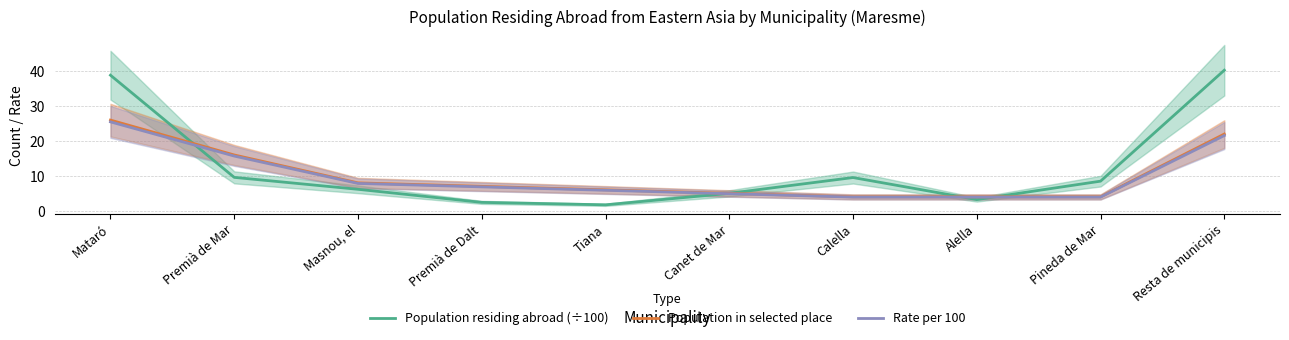

Reading left to right, transcribe all the data shown in this chart.

Population residing abroad (÷100): Mataró=38.9	Premià de Mar=9.6	Masnou, el=6.2	Premià de Dalt=2.4	Tiana=1.7	Canet de Mar=5.0	Calella=9.5	Alella=3.2	Pineda de Mar=8.5	Resta de municipis=40.3
Population in selected place: Mataró=26.0	Premià de Mar=16.0	Masnou, el=8.0	Premià de Dalt=7.0	Tiana=6.0	Canet de Mar=5.0	Calella=4.0	Alella=4.0	Pineda de Mar=4.0	Resta de municipis=22.0
Rate per 100: Mataró=25.5	Premià de Mar=15.7	Masnou, el=7.8	Premià de Dalt=6.9	Tiana=5.9	Canet de Mar=4.9	Calella=3.9	Alella=3.9	Pineda de Mar=3.9	Resta de municipis=21.6